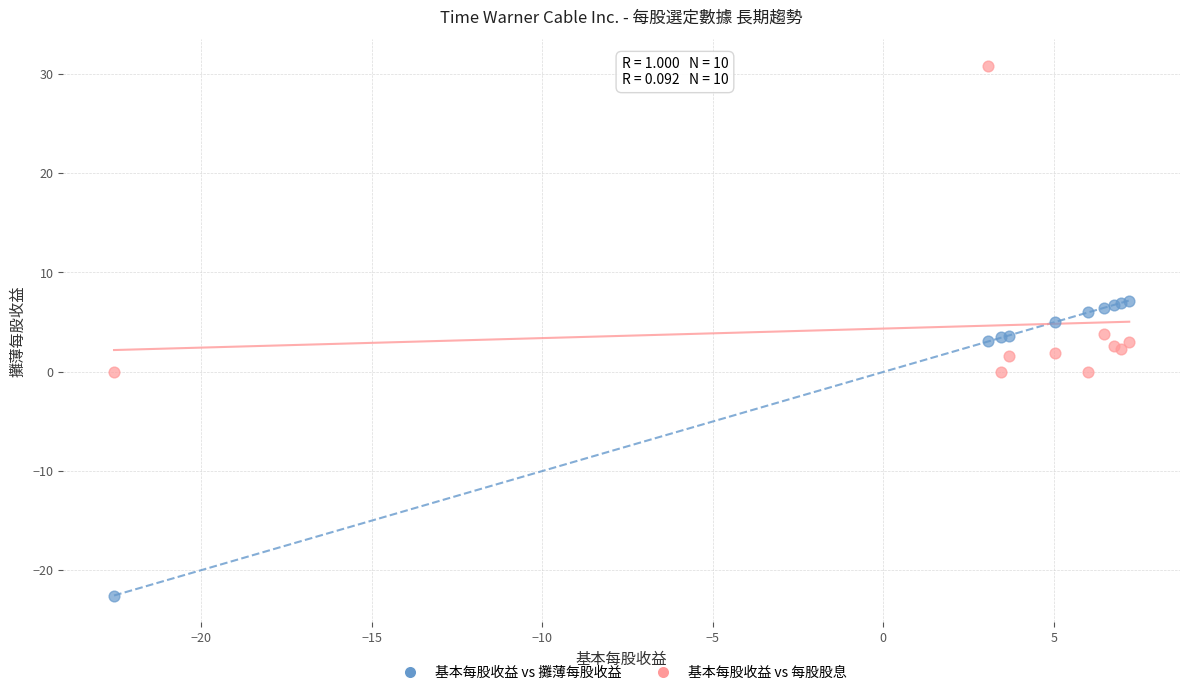

What are all the series names shown in the legend?

基本每股收益 vs 攤薄每股收益, 基本每股收益 vs 每股股息